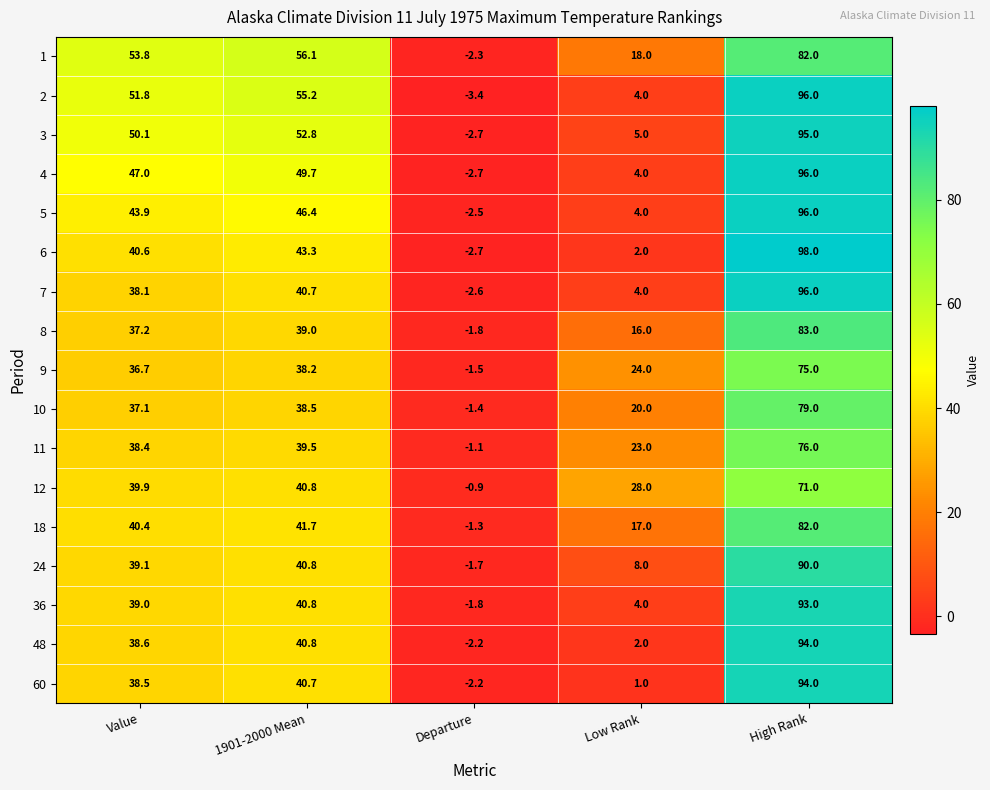

Which category has the highest value across all series?

High Rank